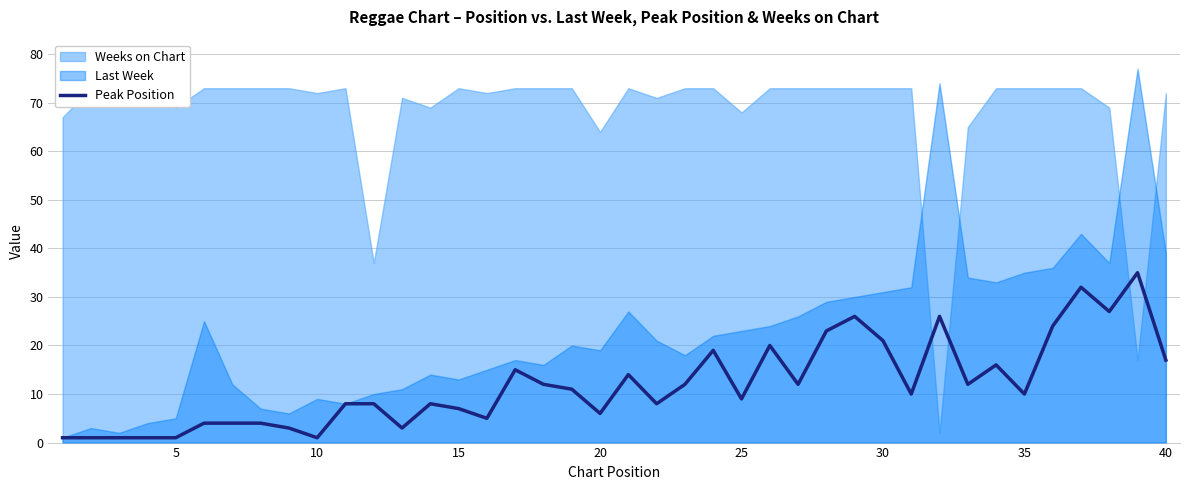

True or false: there are more than 2 points higher than both neighbors.

True